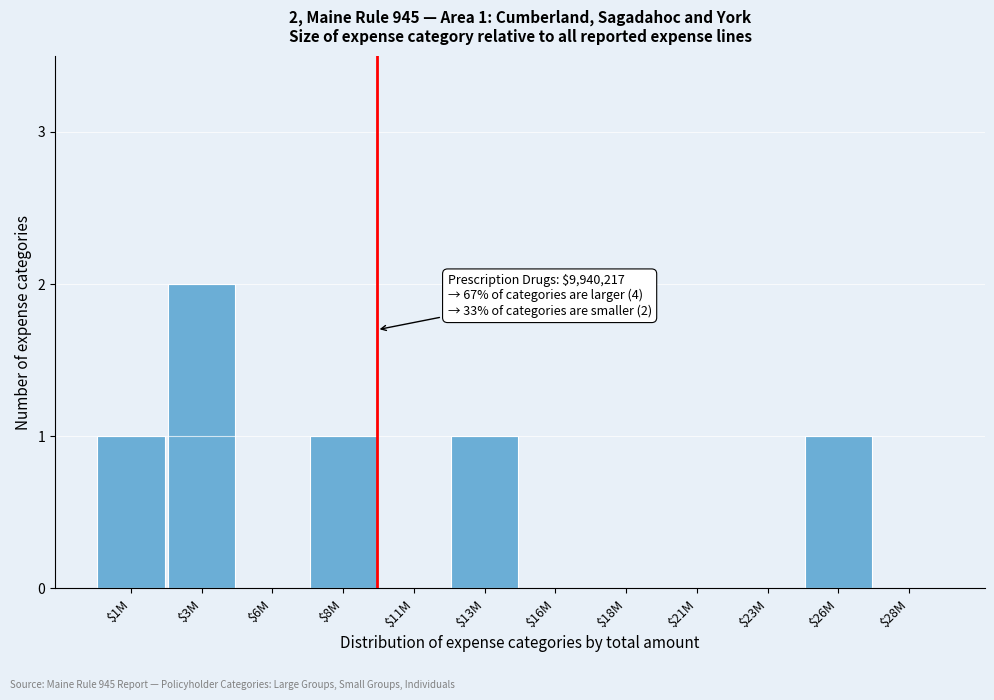

Is it true that the value at $21M is -1?

False